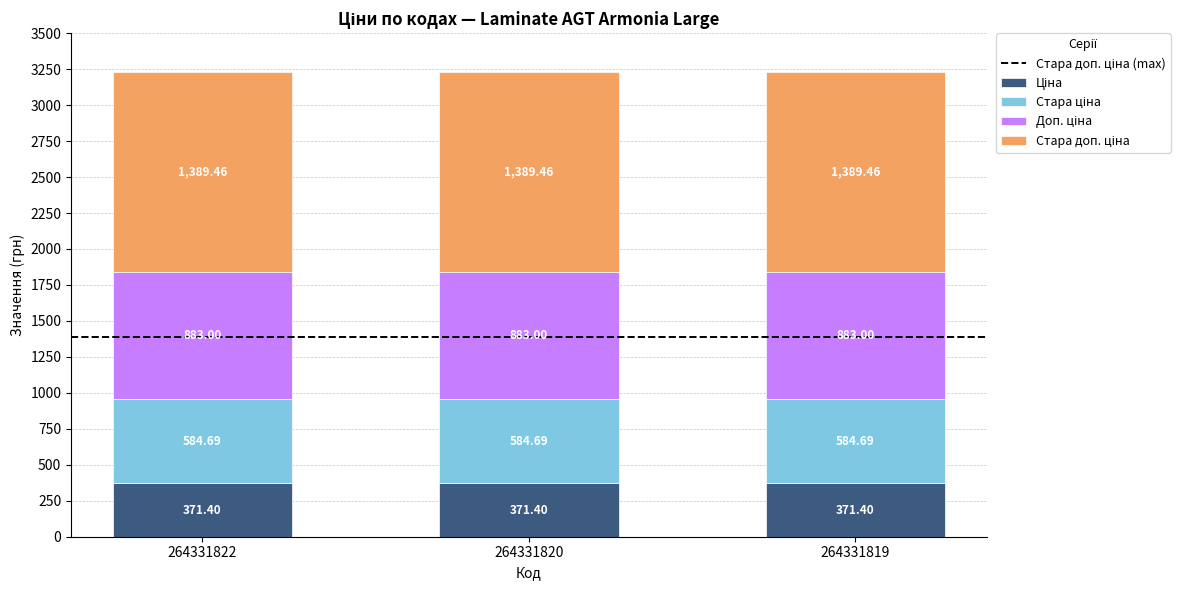

What is the total value across all series at 264331822?

3228.6